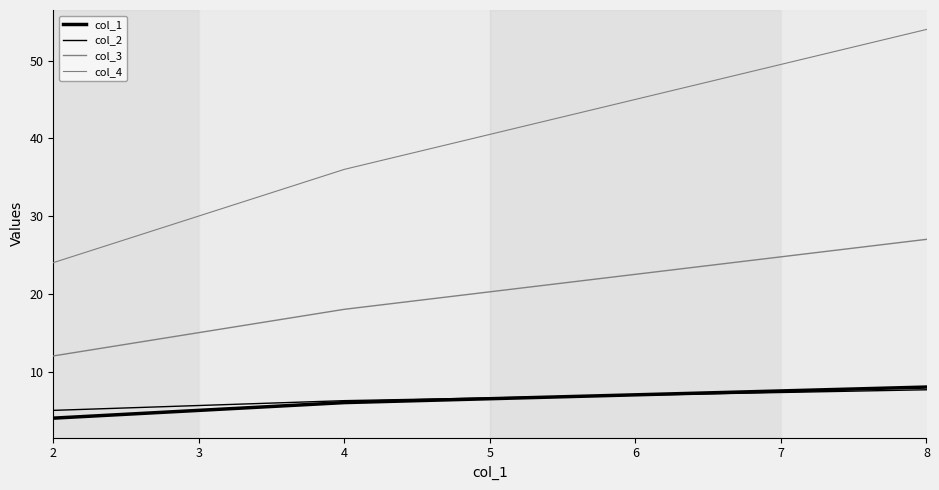

Is this an area chart (filled region under the line)?

No